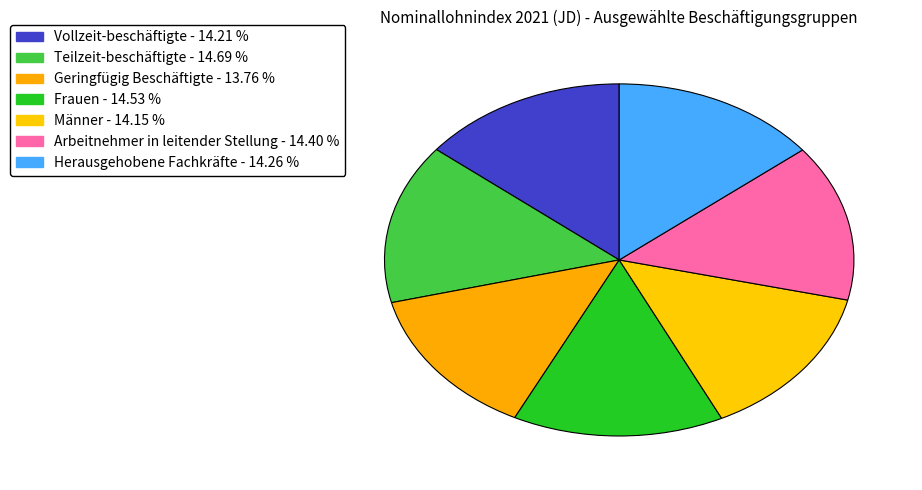

How many slices are in this pie chart?

7